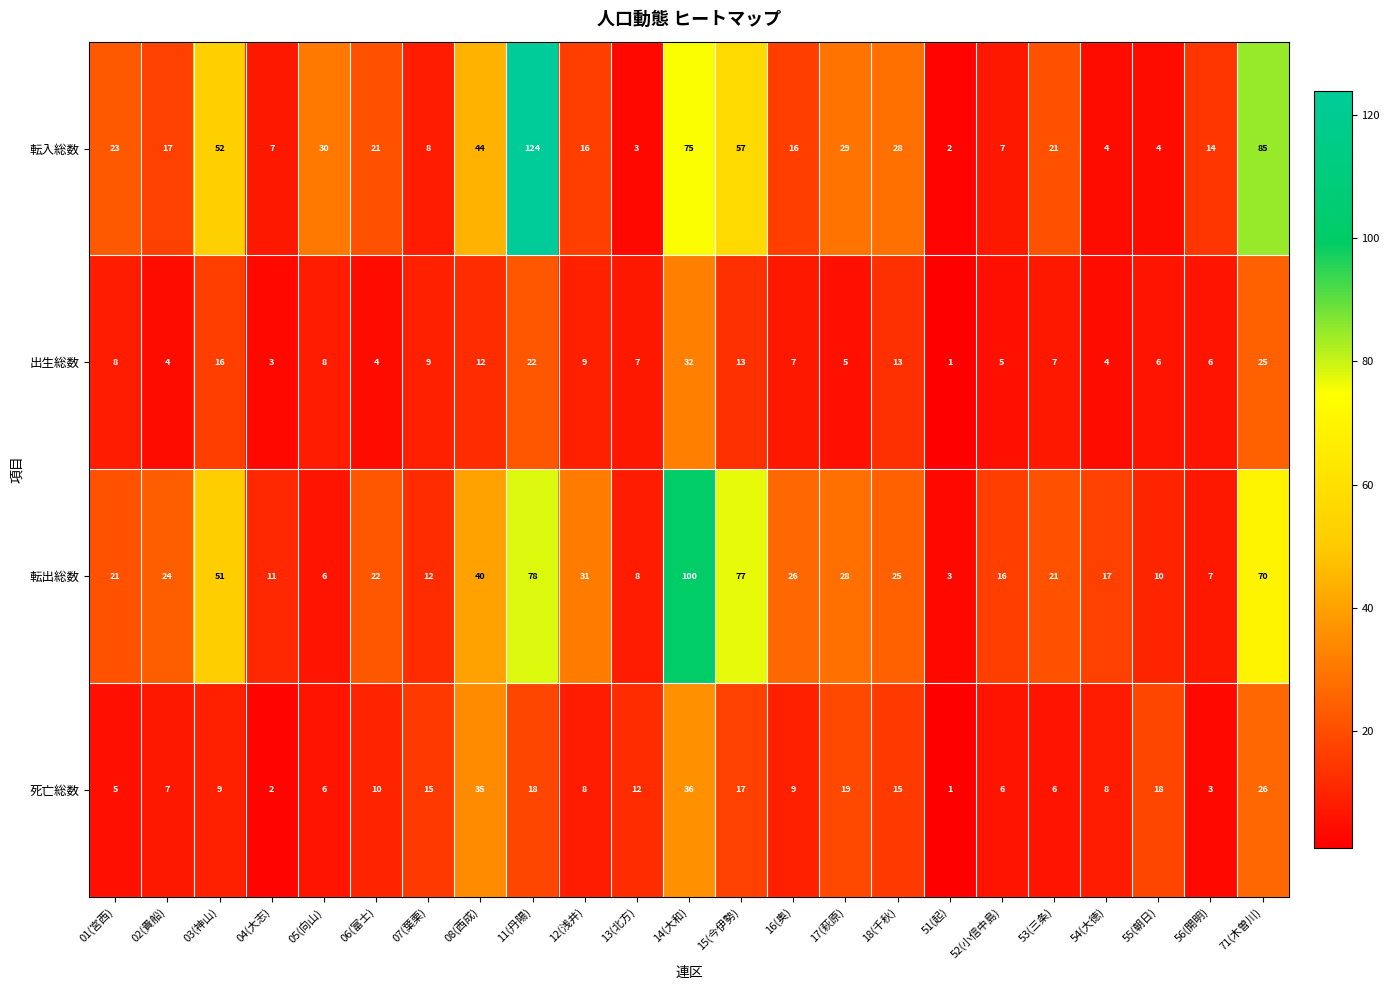

Where does the 転入総数 series first go above 21?

01(宮西)